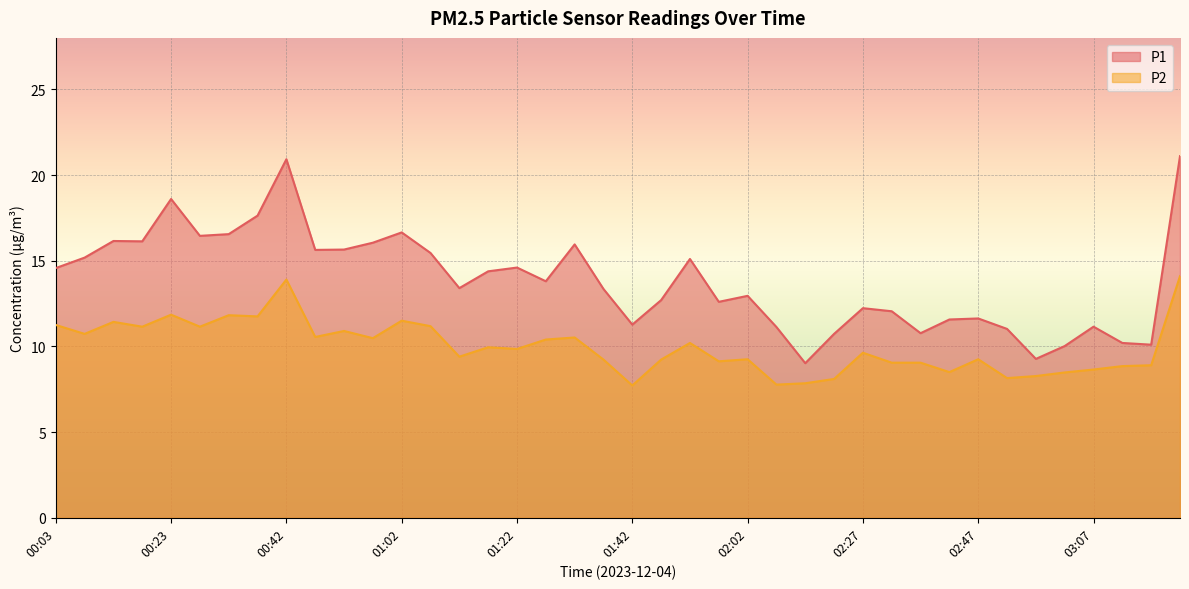

In P1, how many points are higher than both neighbors (excluding endpoints)?

11